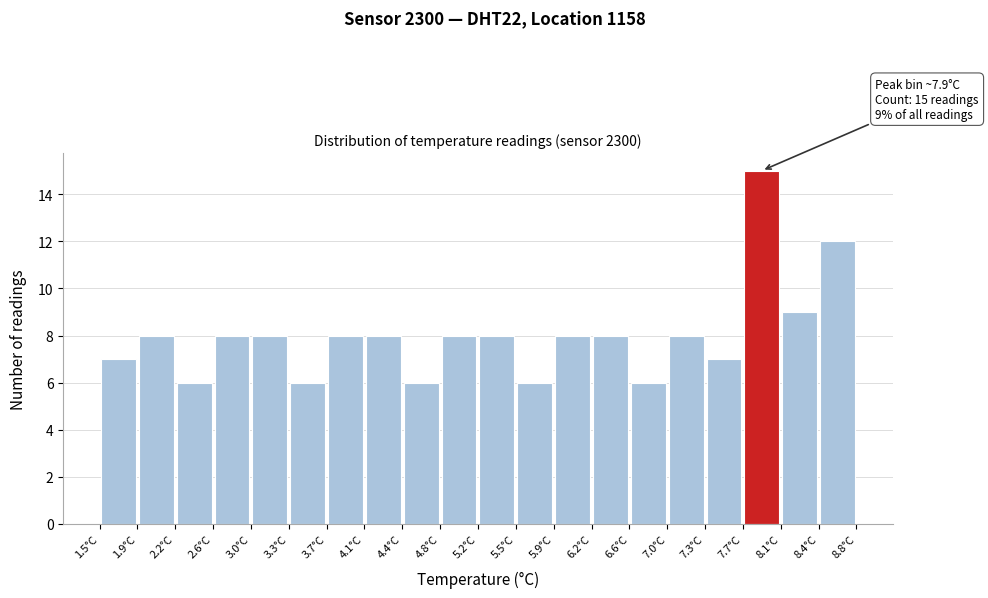

Over which range of the x-axis is the bar tallest?

7.705 to 8.070